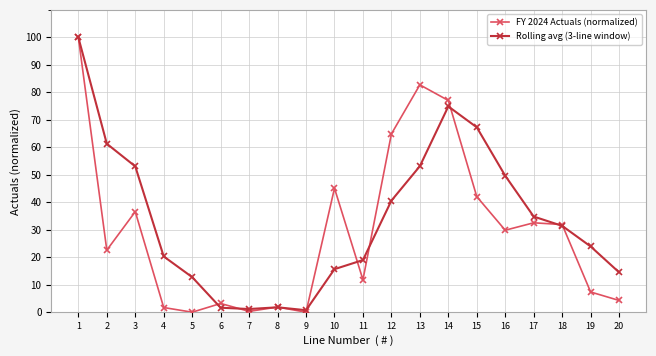

Rank the series by their average value, from lowest to highest.

FY 2024 Actuals (normalized), Rolling avg (3-line window)